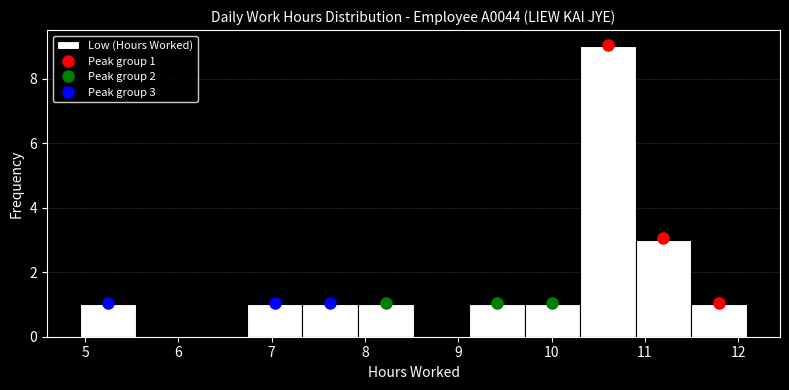

Which range on the x-axis has the tallest bar?

10.3 to 10.9